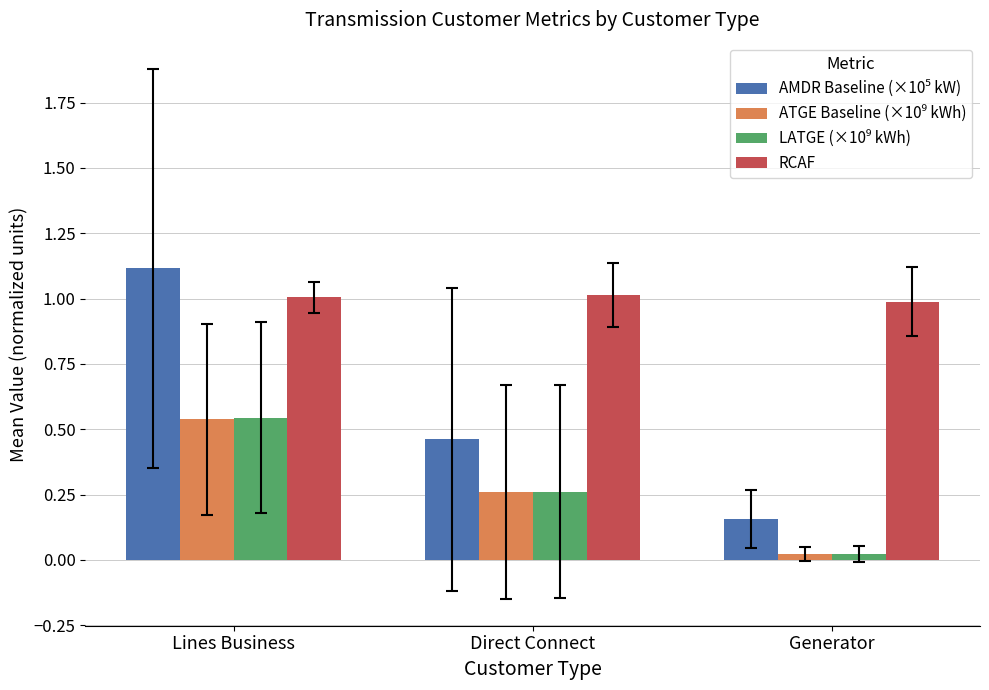

Read the RCAF value at Lines Business.

1.0